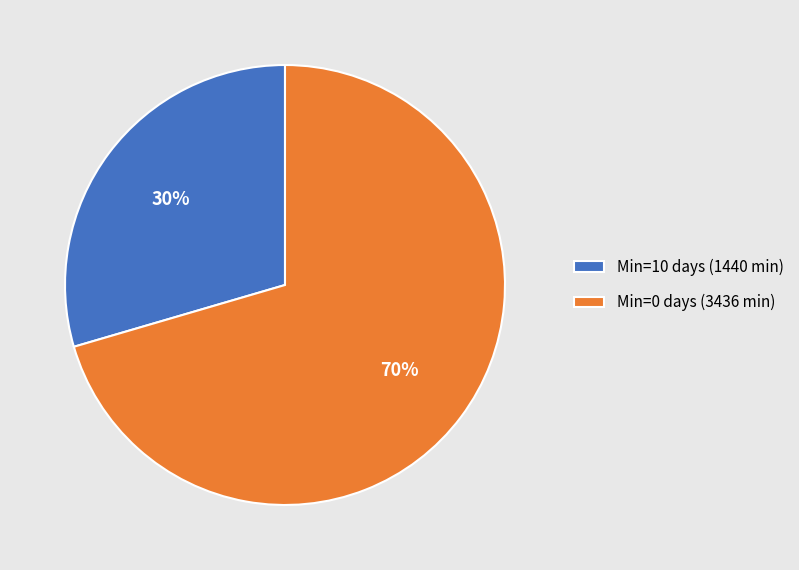

Count the number of slices in the pie.

2